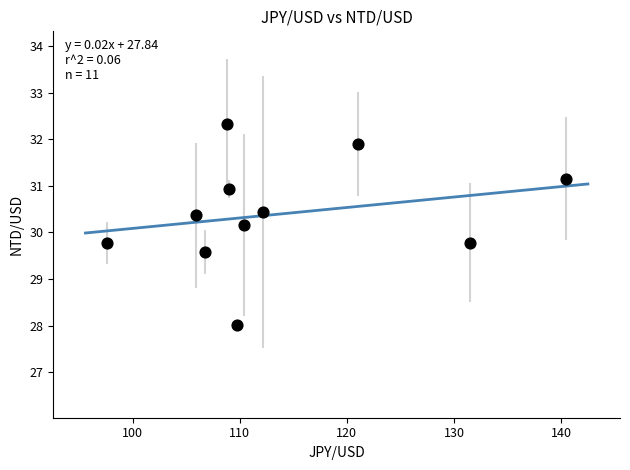

What is the average X value?

114.0